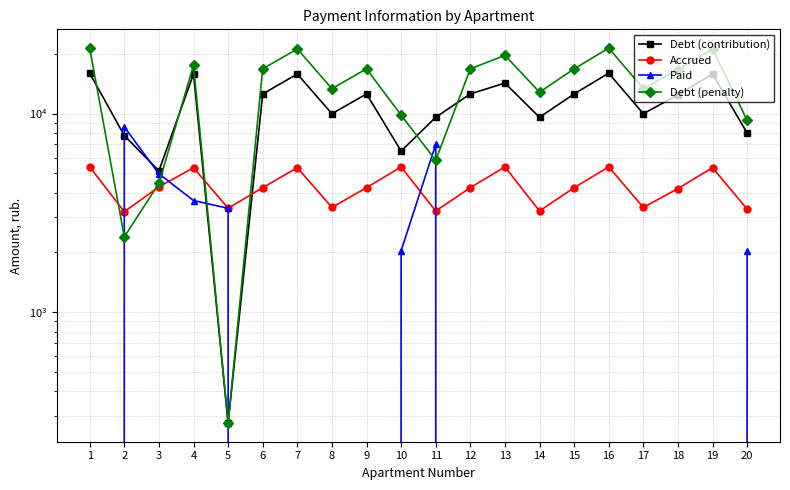

What is the sum of the Debt (contribution) values at 3 and 2?

12902.3